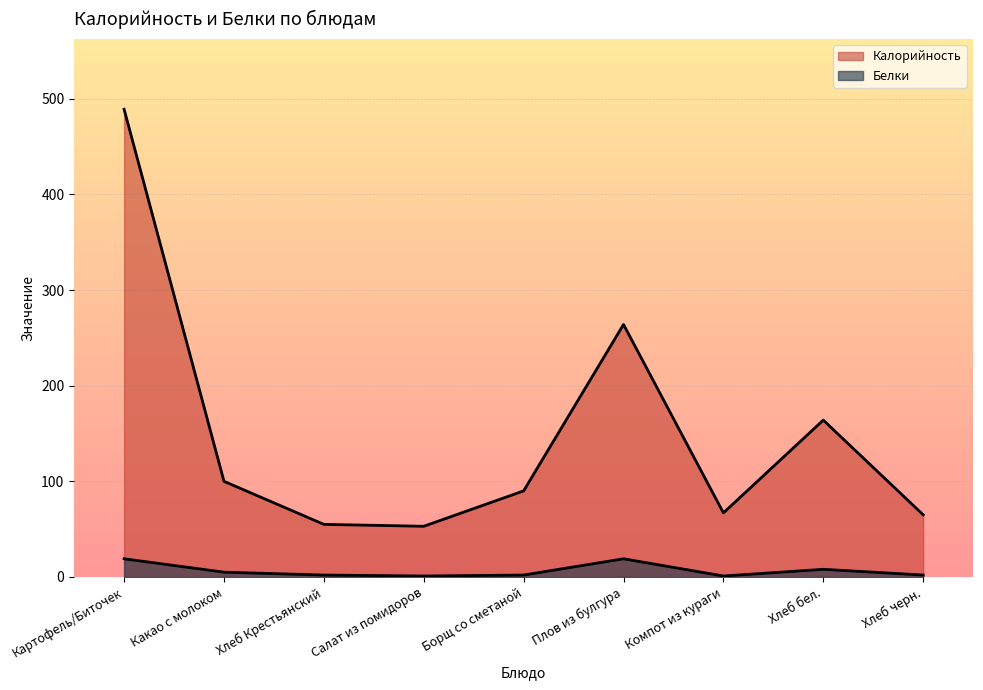

What is the total value across all series at Картофель/Биточек?

508